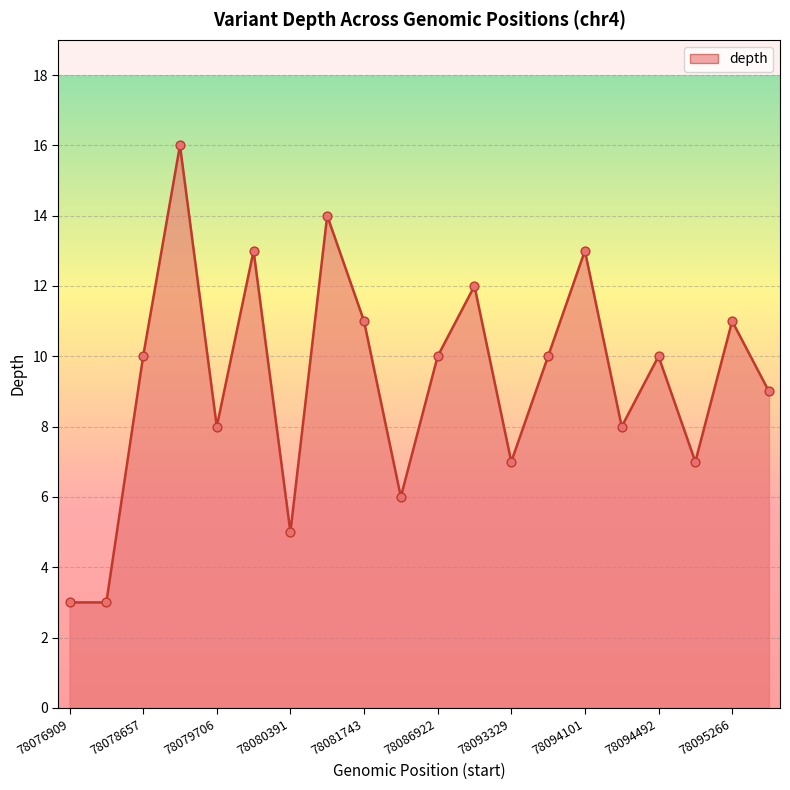

What is the difference between the maximum and minimum values?

13